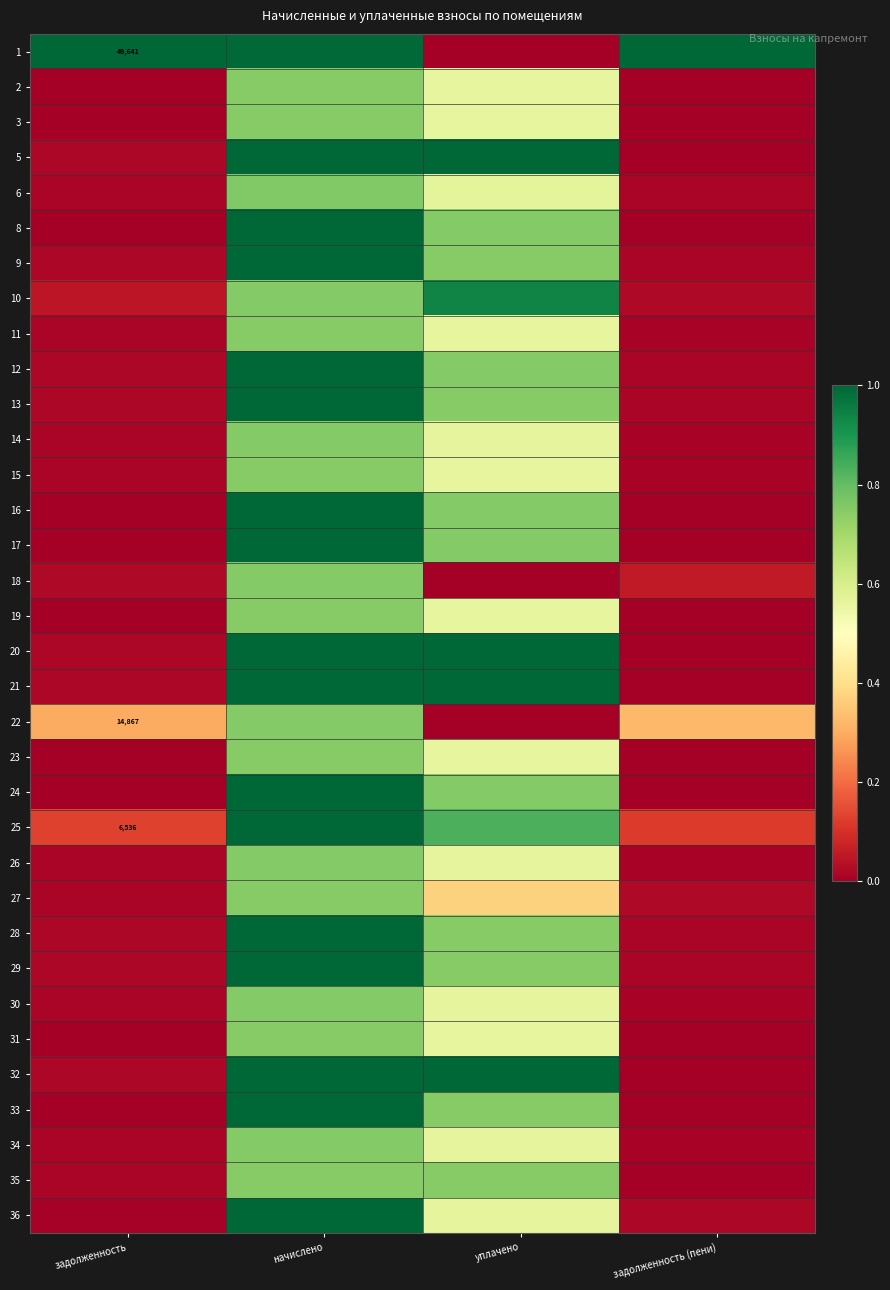

What is the total value across all series at задолженность (пени)?

1.7